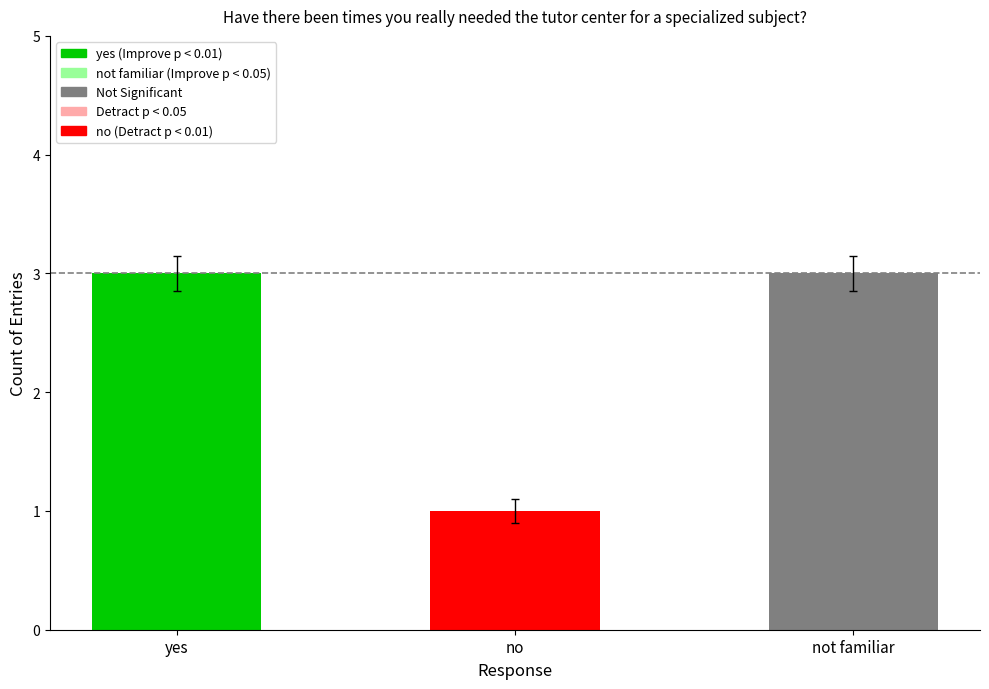

How many categories are shown in the chart?

3